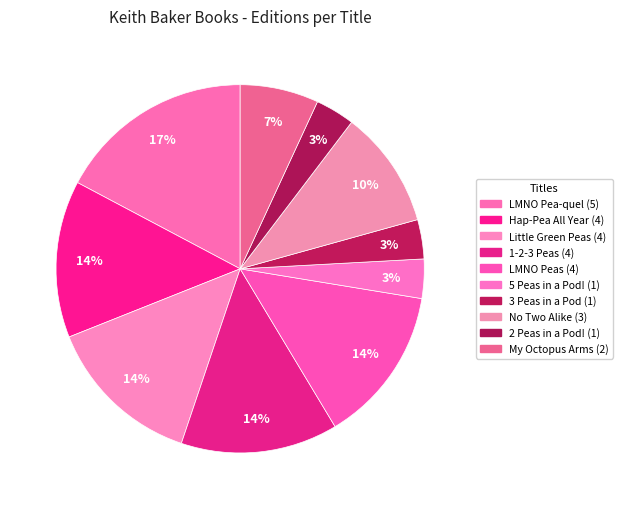

How many segments does this pie chart have?

10